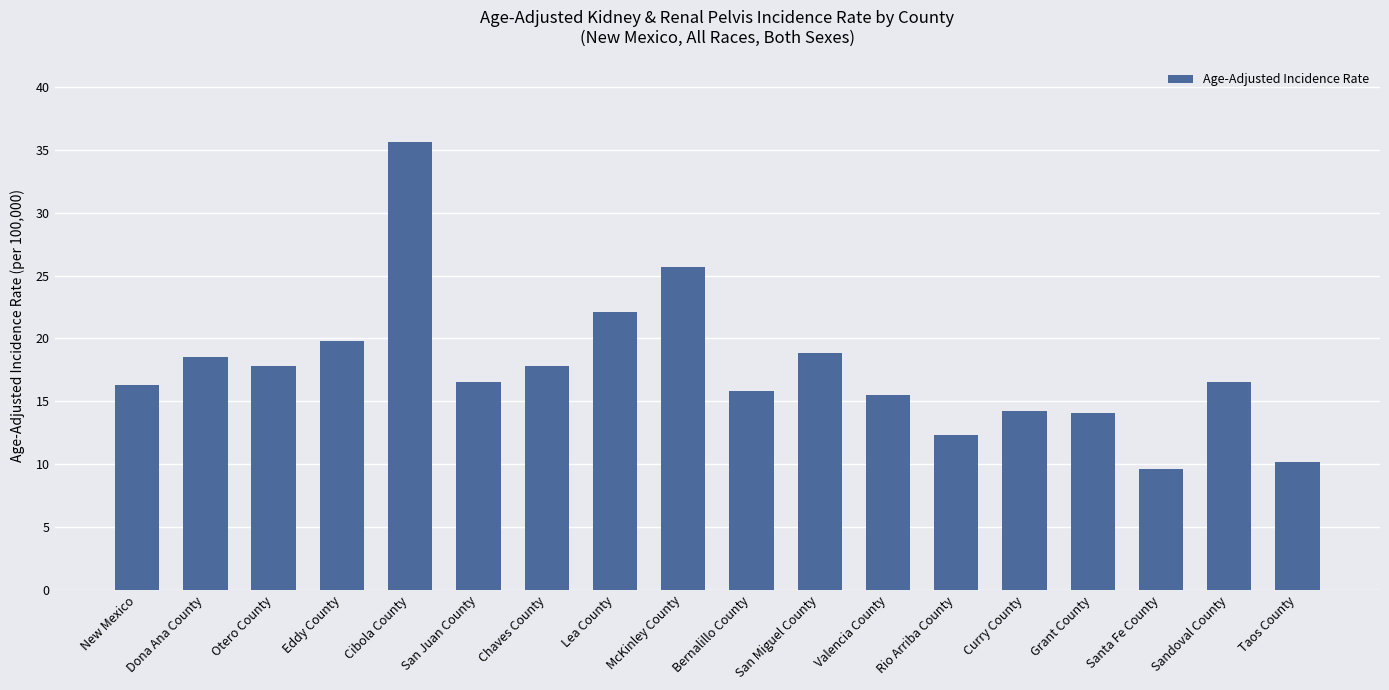

The chart shows a value of 4.3 at Grant County. True or false?

False